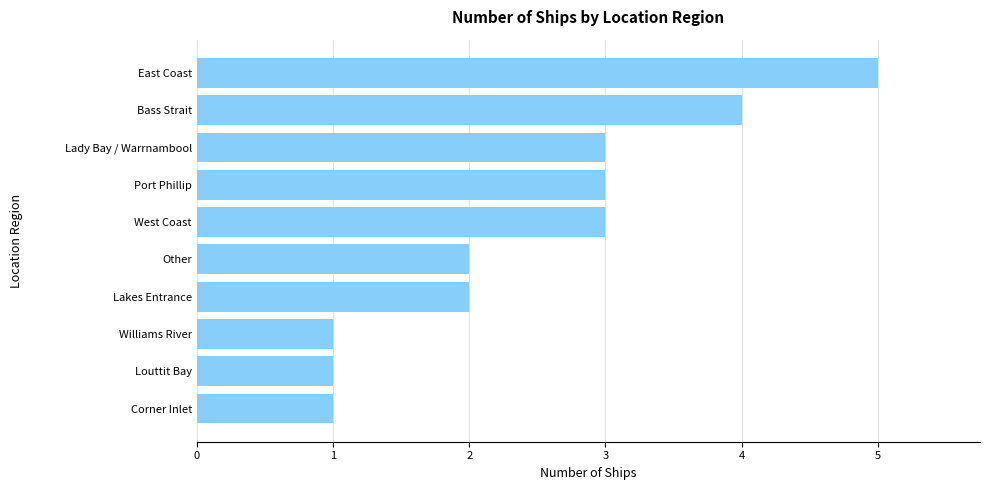

What is the difference between the second highest and second lowest values?

3